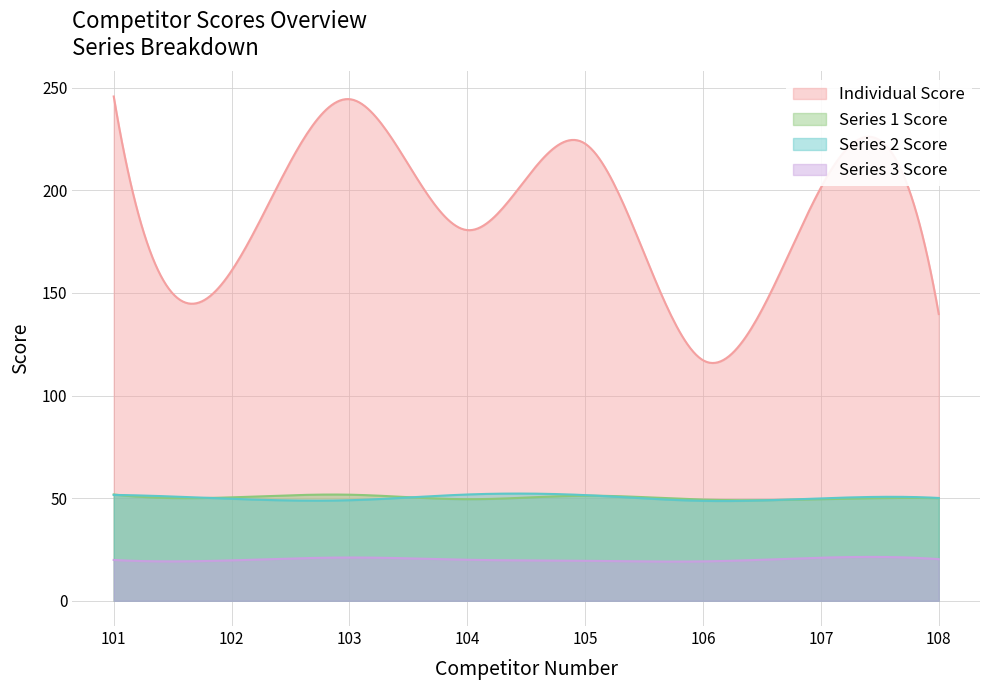

True or false: Series 2 Score and Series 4 Score intersect in this chart.

False